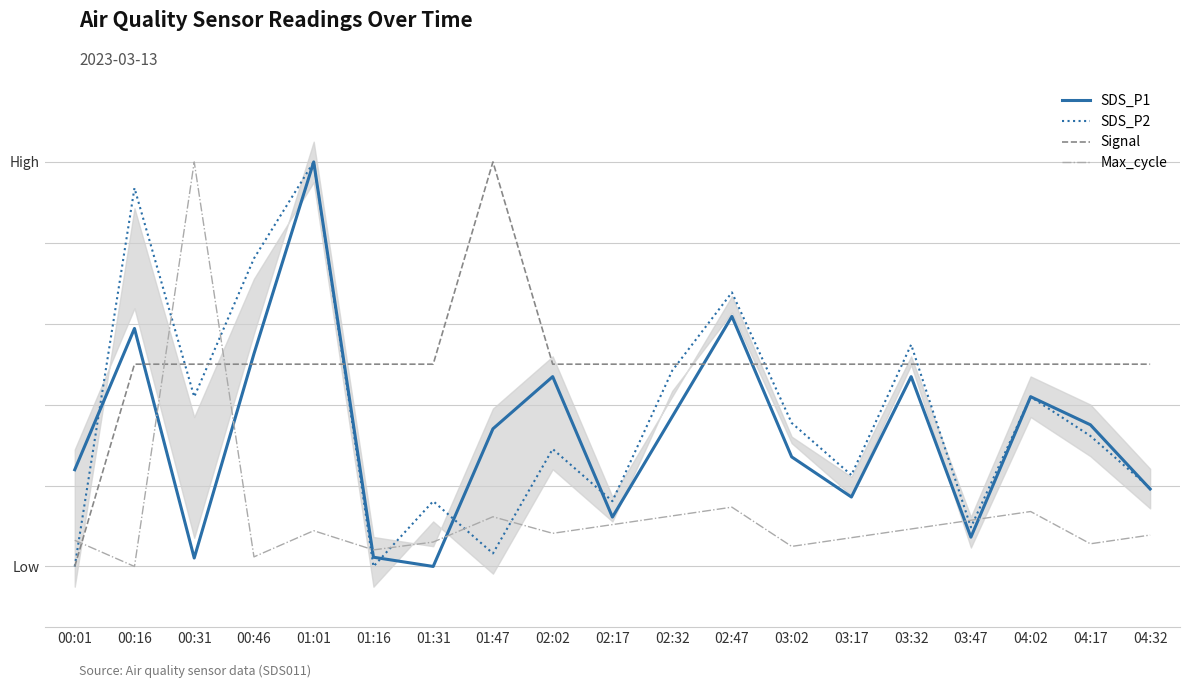

What is the spread (max minus min) of values at 01:47?

1.0